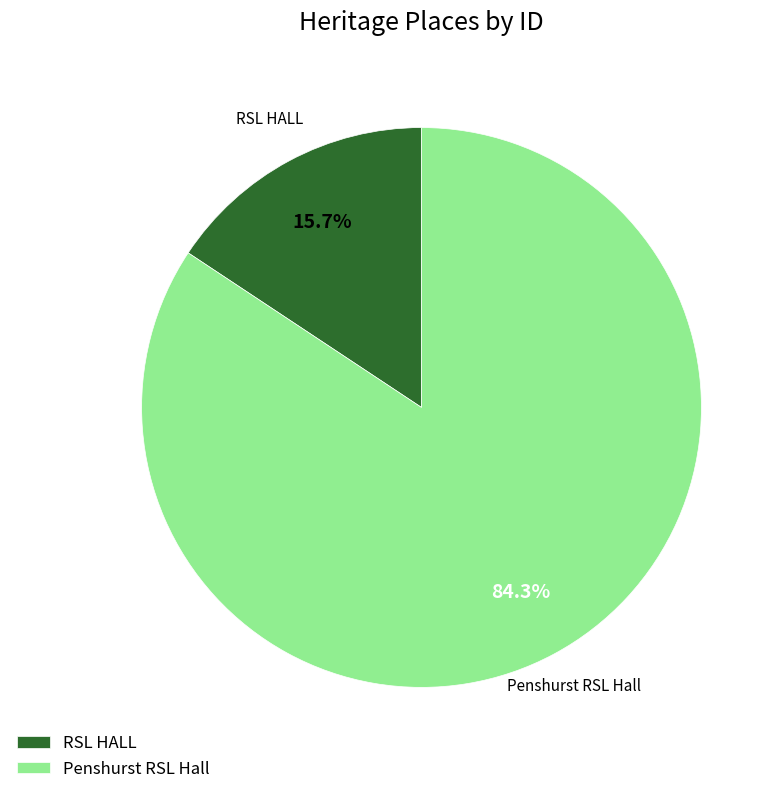

To the nearest percent, what percentage of the pie is RSL HALL?

16%